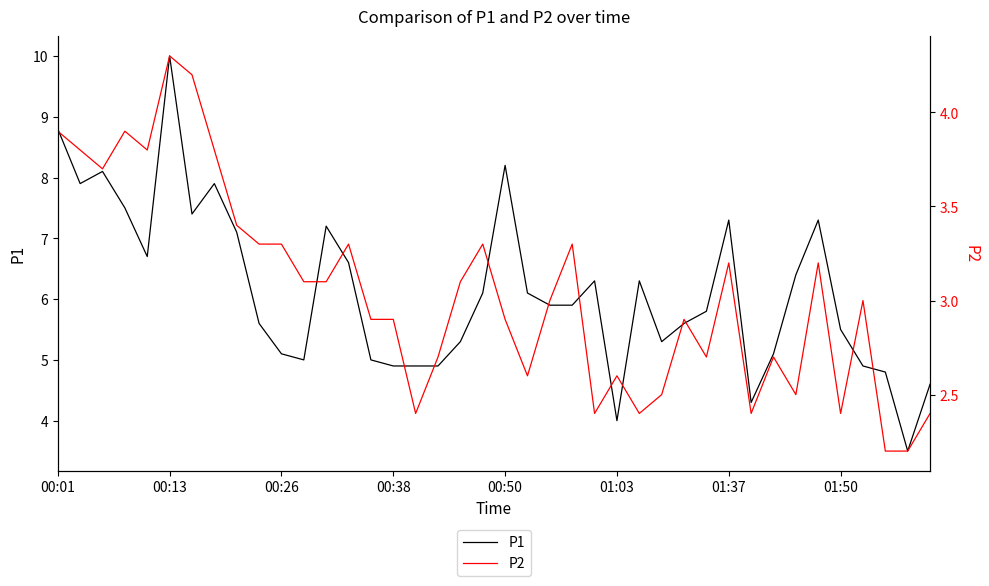

Rank the series at 00:26 from lowest to highest value.

P2, P1